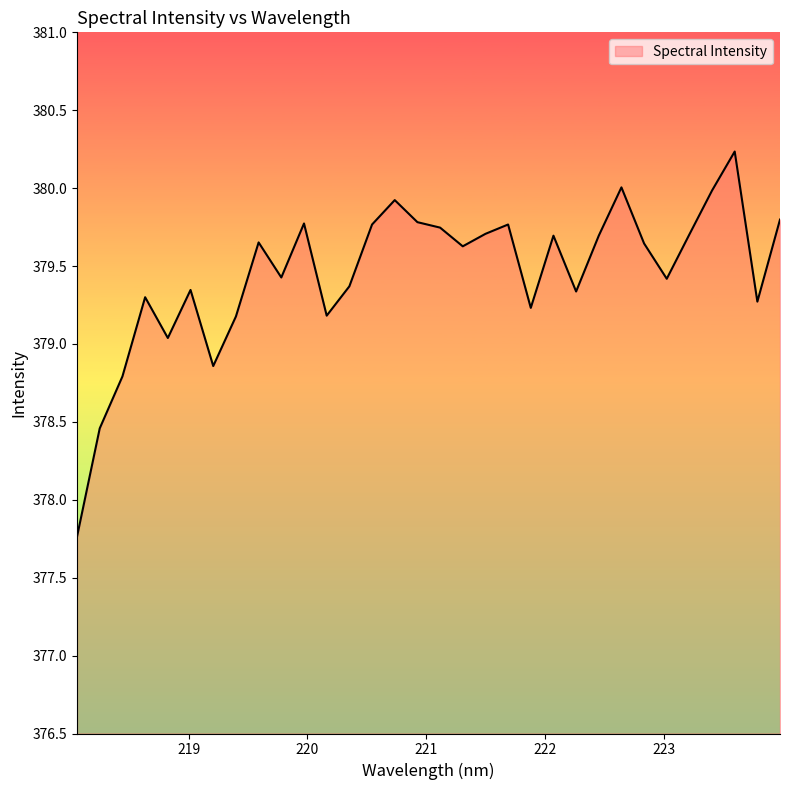

Count the number of data series in this chart.

1